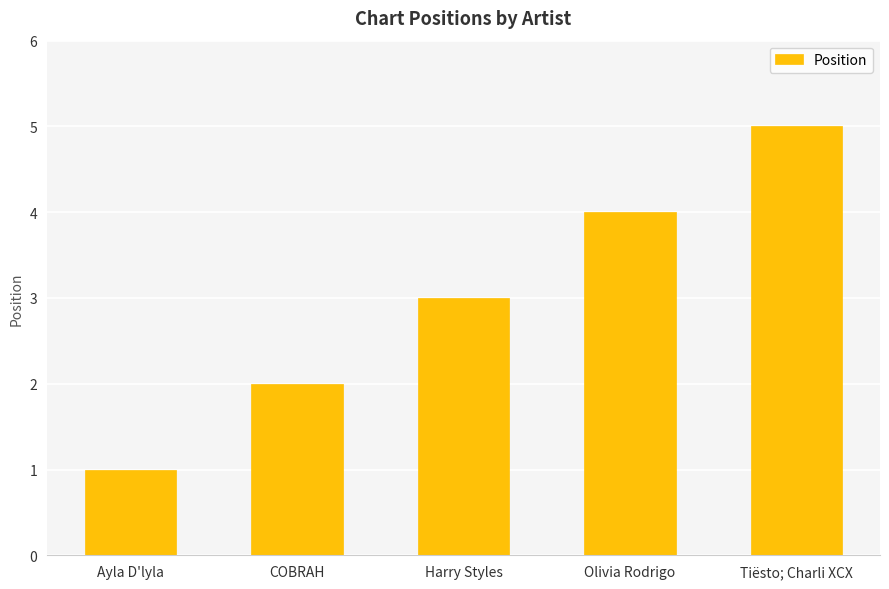

What is the value of the 2nd bar from the left?

2